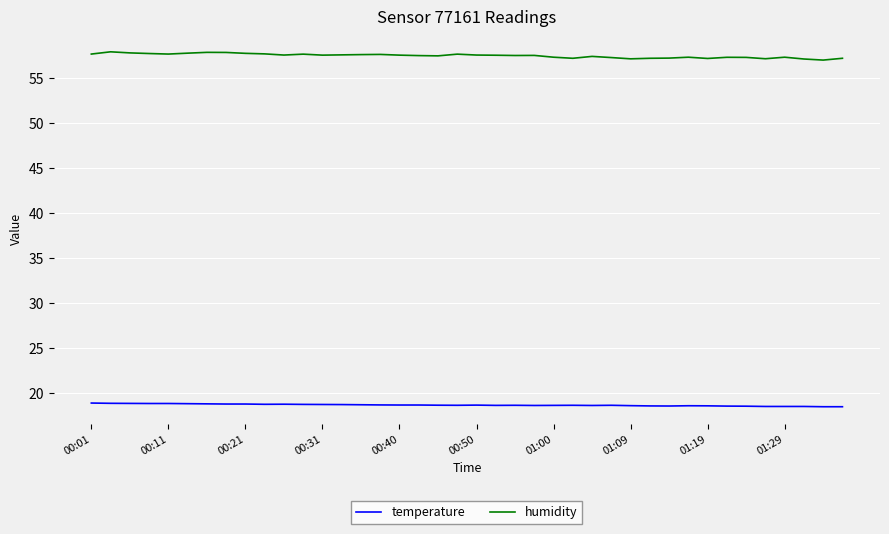

List the series in order of their overall mean, lowest first.

temperature, humidity